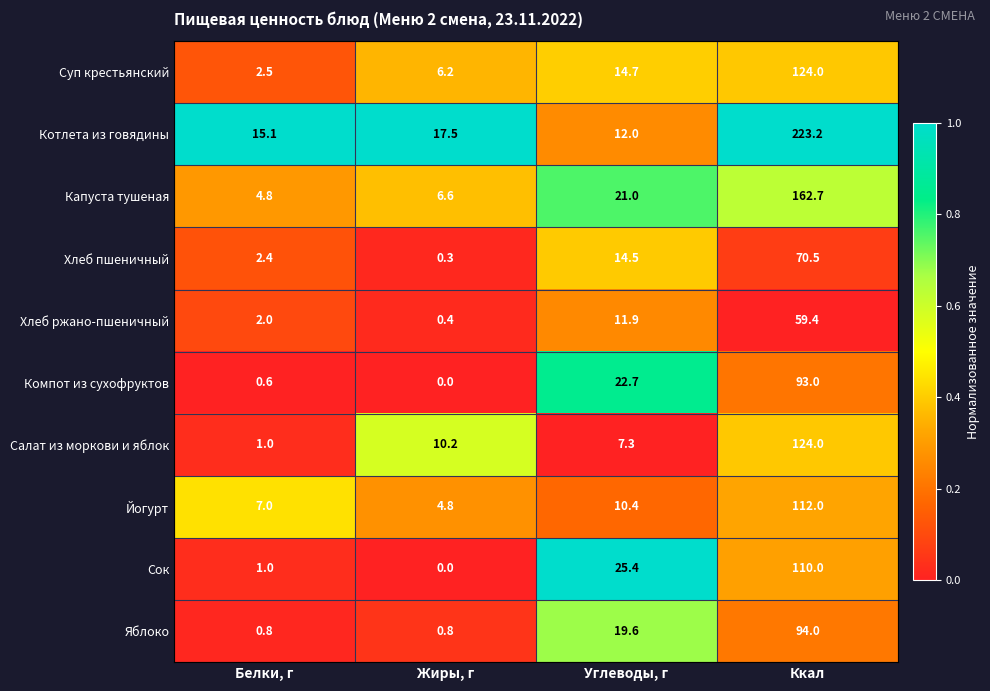

Between Белки, г and Ккал, which series saw the biggest shift?

Котлета из говядины